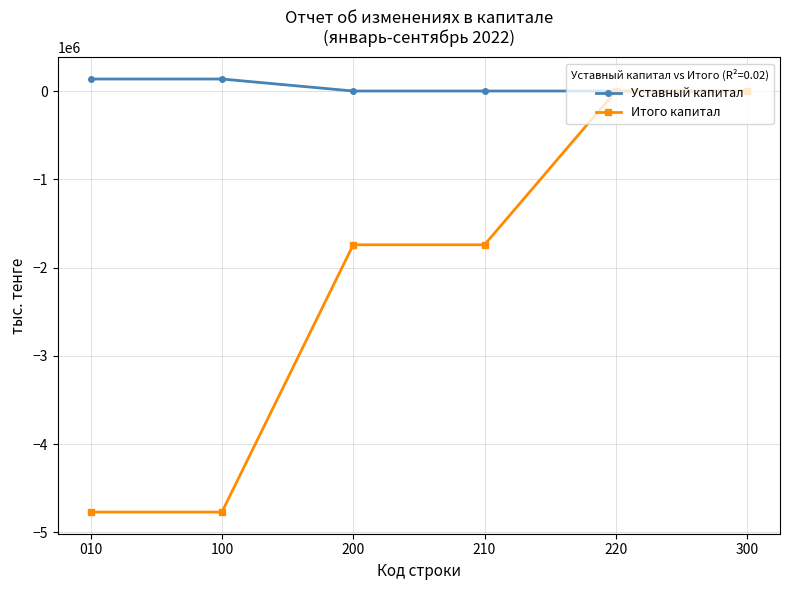

Is it true that Уставный капитал equals 0.0 at 210?

True